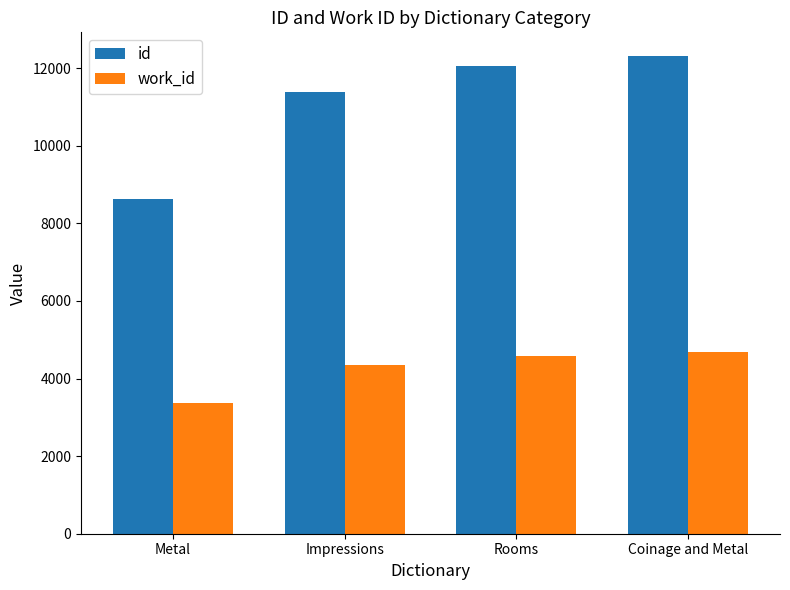

What are all the series names shown in the legend?

id, work_id